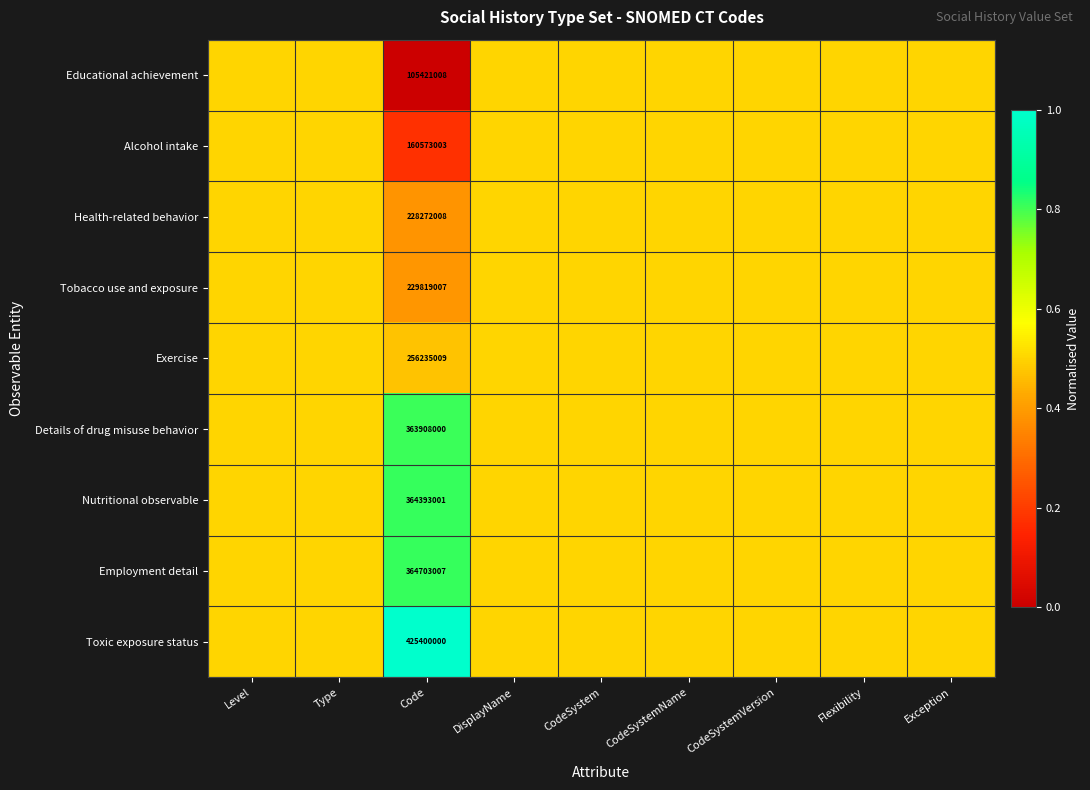

What is the spread (max minus min) of values at Code?

319978992.0